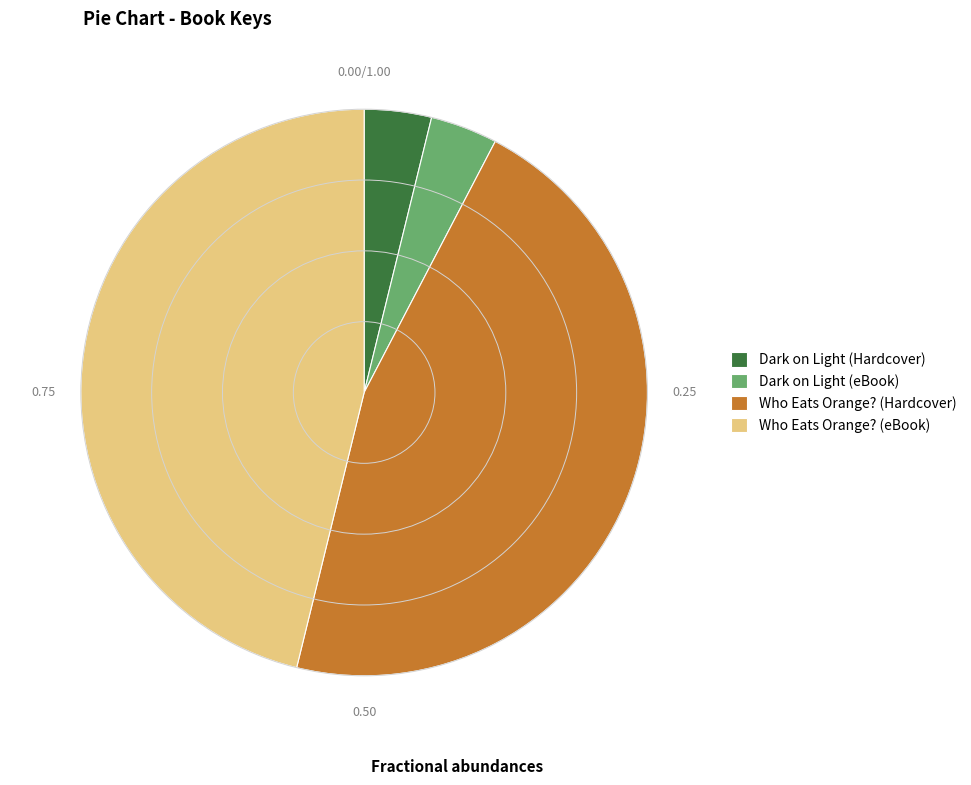

Is Who Eats Orange? (eBook) the majority of the pie?

No